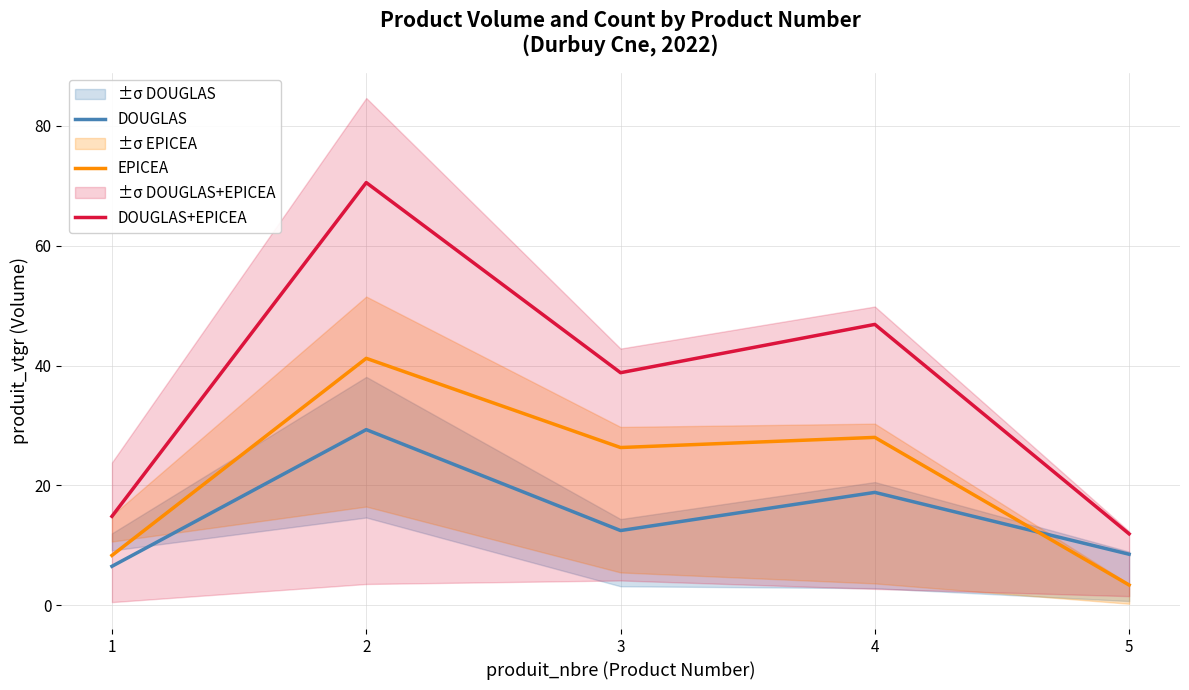

What is the average value of the EPICEA series?

21.5